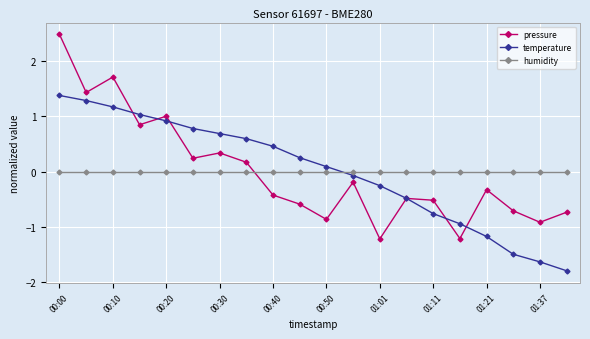

After their last crossing, which series has the higher values: humidity or temperature?

humidity